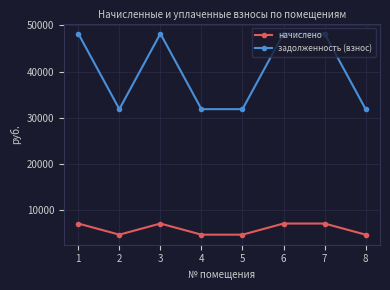

Which series has the largest range (max minus min)?

задолженность (взнос)